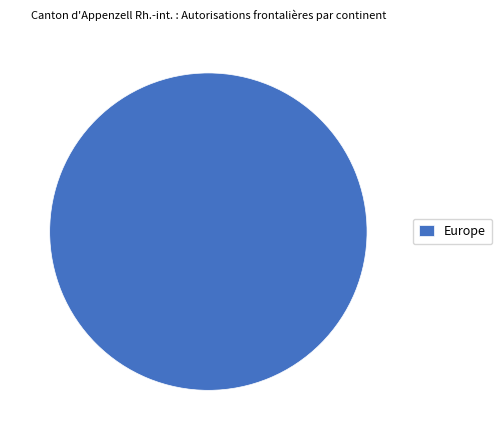

Which slice represents more than half of the pie?

Europe